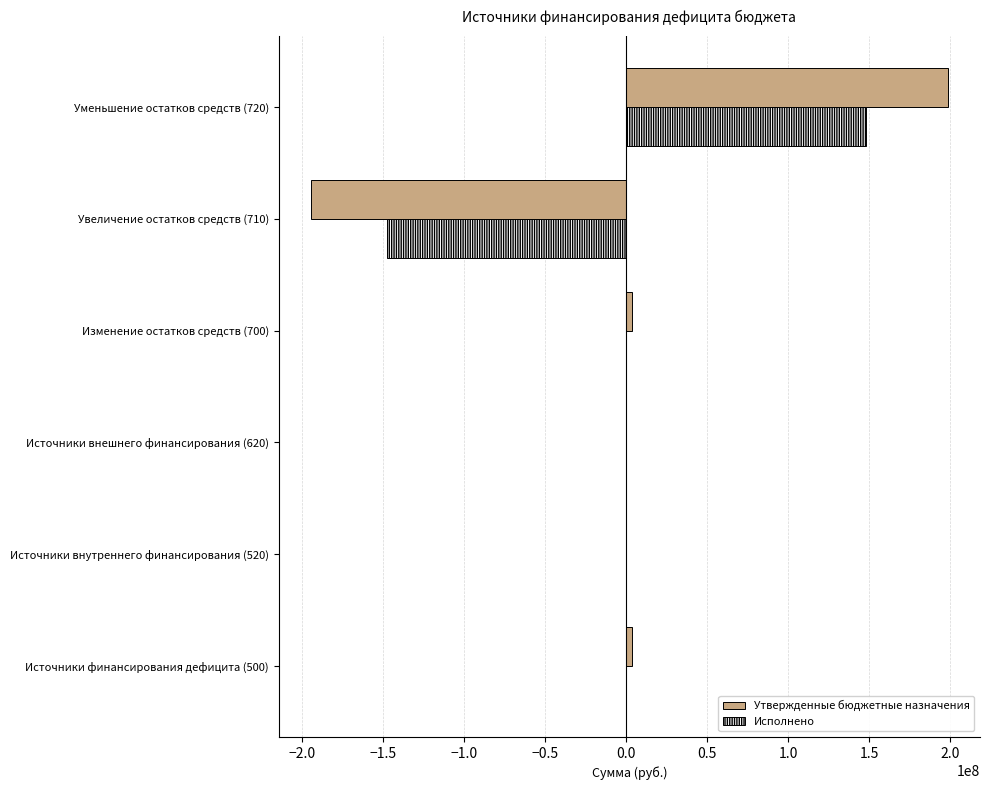

At which category is the sum across all series the highest?

Уменьшение остатков средств (720)